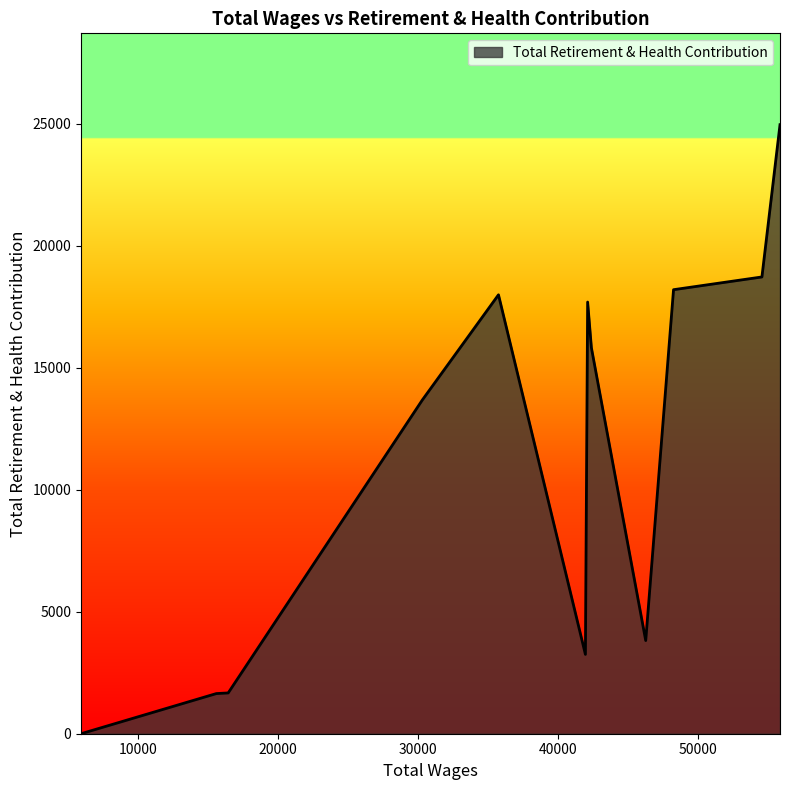

What is the maximum value shown in the chart?

24966